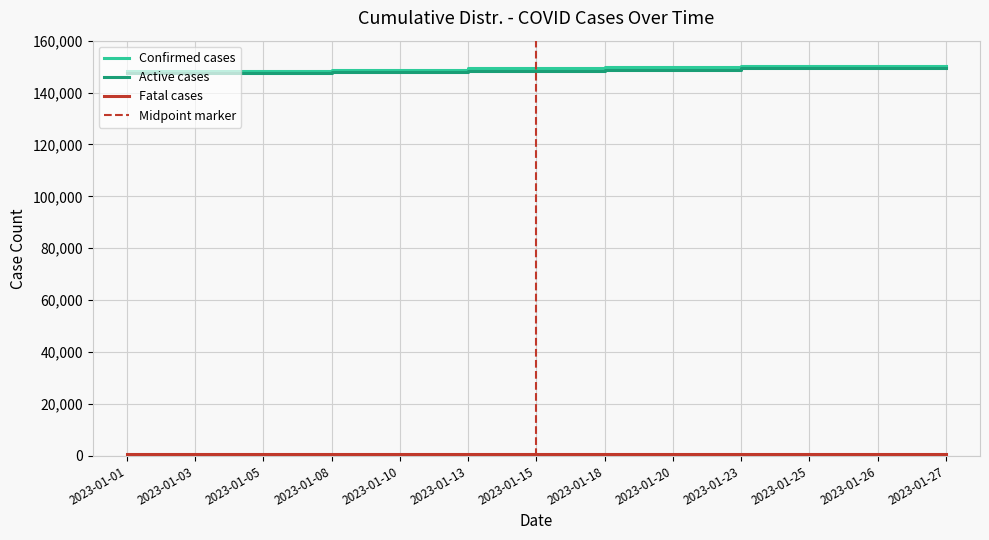

Between 2023-01-05 and 2023-01-26, which series saw the biggest shift?

Confirmed cases